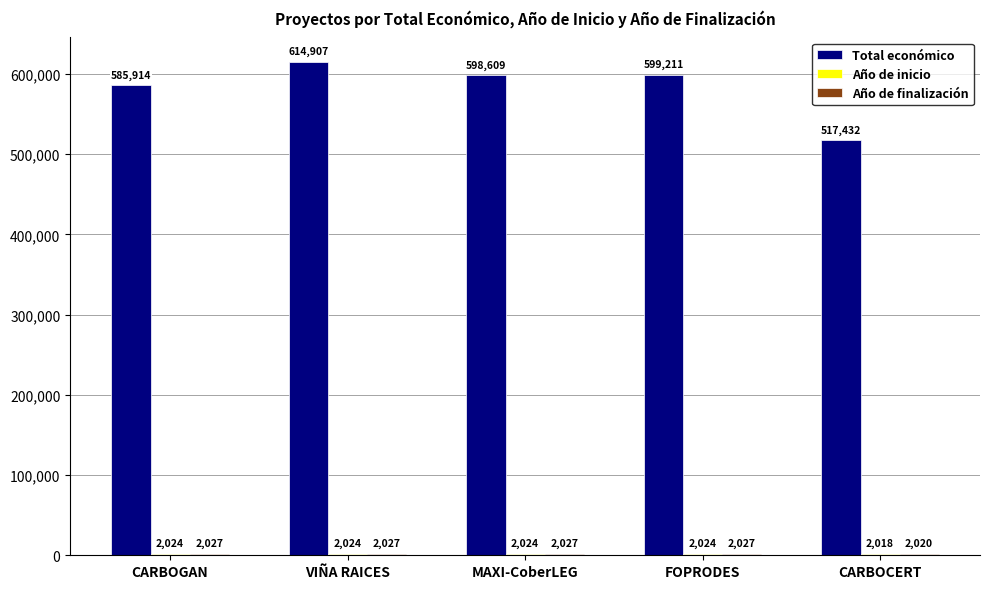

At which label does Total económico first exceed 598609?

VIÑA RAICES